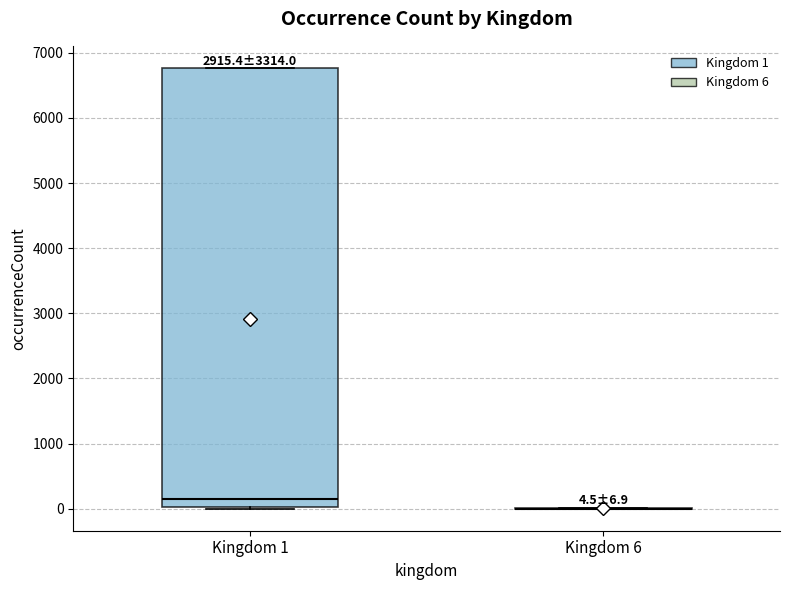

Which box is the tallest, from its lower edge to its upper edge?

Kingdom 1